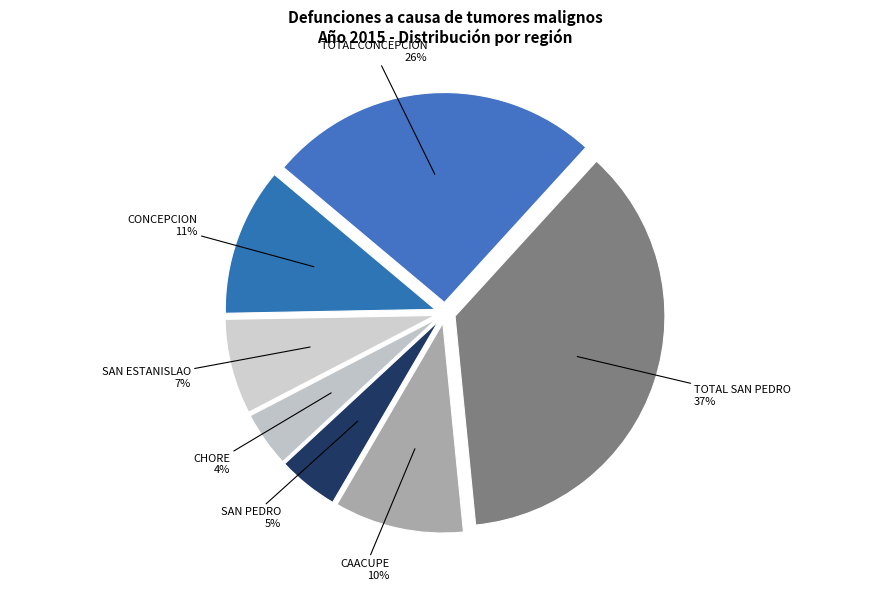

How many slices are in this pie chart?

7